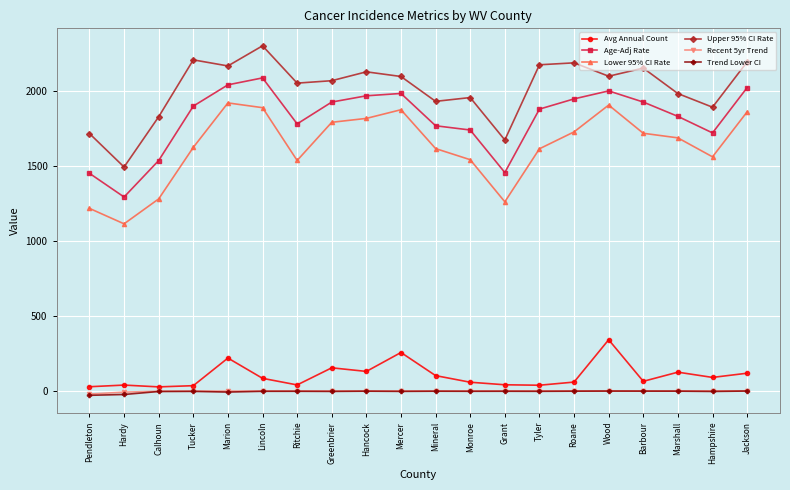

What is the value of the Upper 95% CI Rate point at the 4th from the left?

2204.4